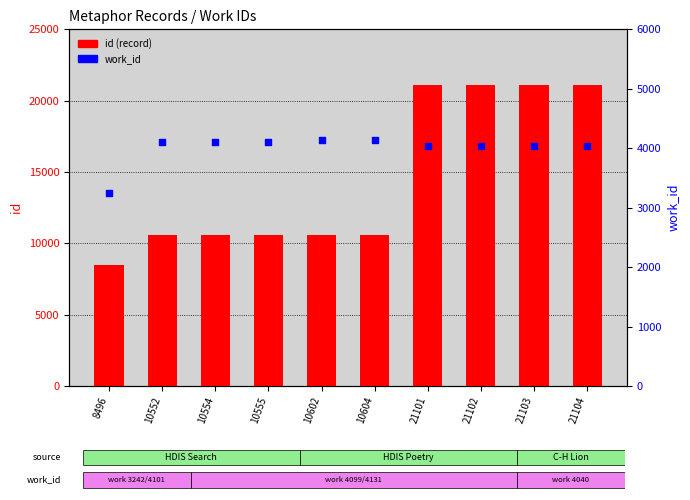

Which series has the largest total across all categories?

id (record)